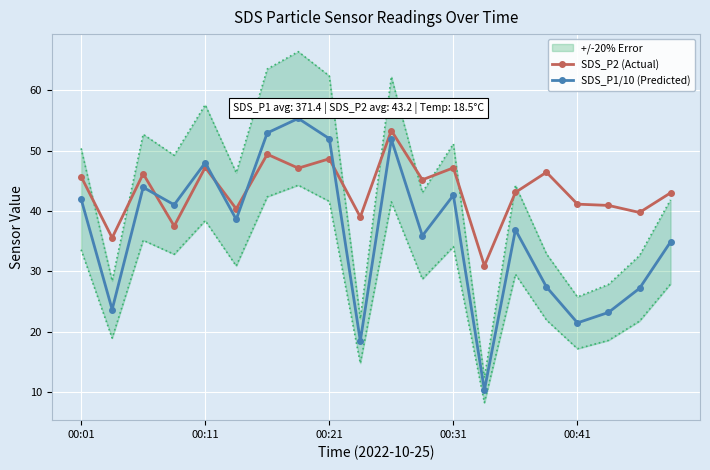

The value of SDS_P2 (Actual) at 00:31 is 47.1. True or false?

True